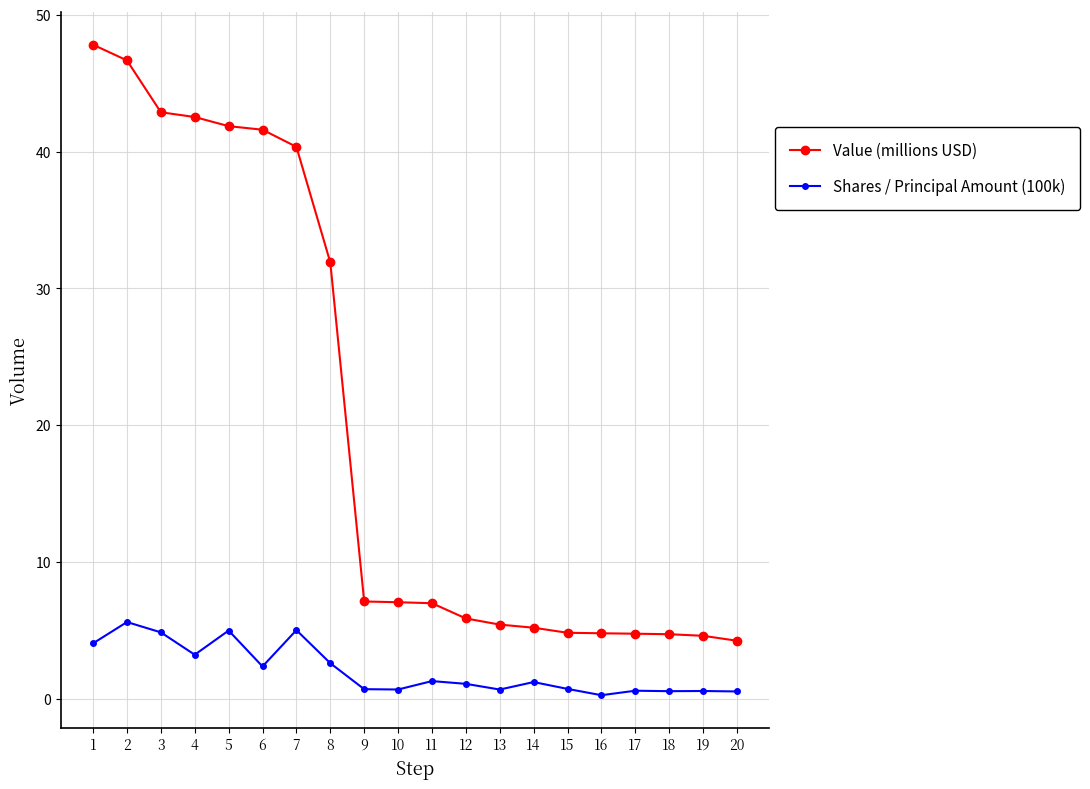

At 6, list the series in order from smallest to largest.

Shares / Principal Amount (100k), Value (millions USD)